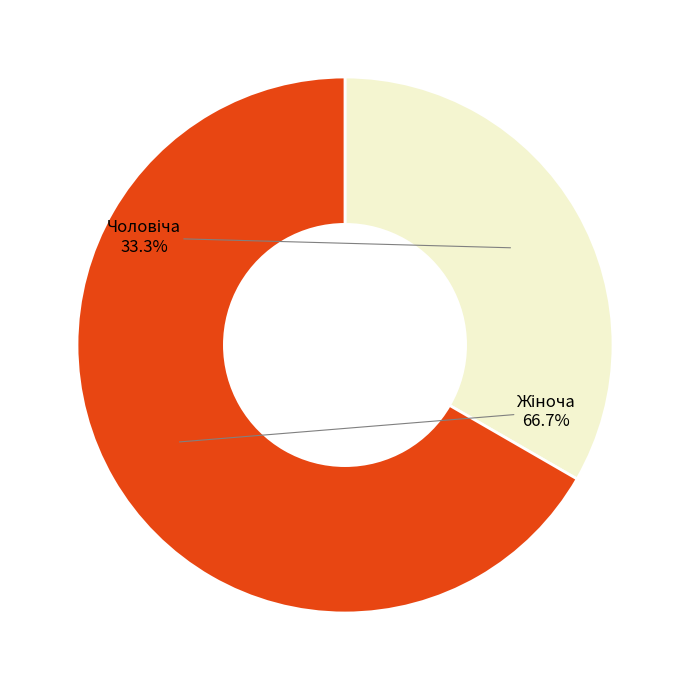

Does any single category account for the majority?

Yes